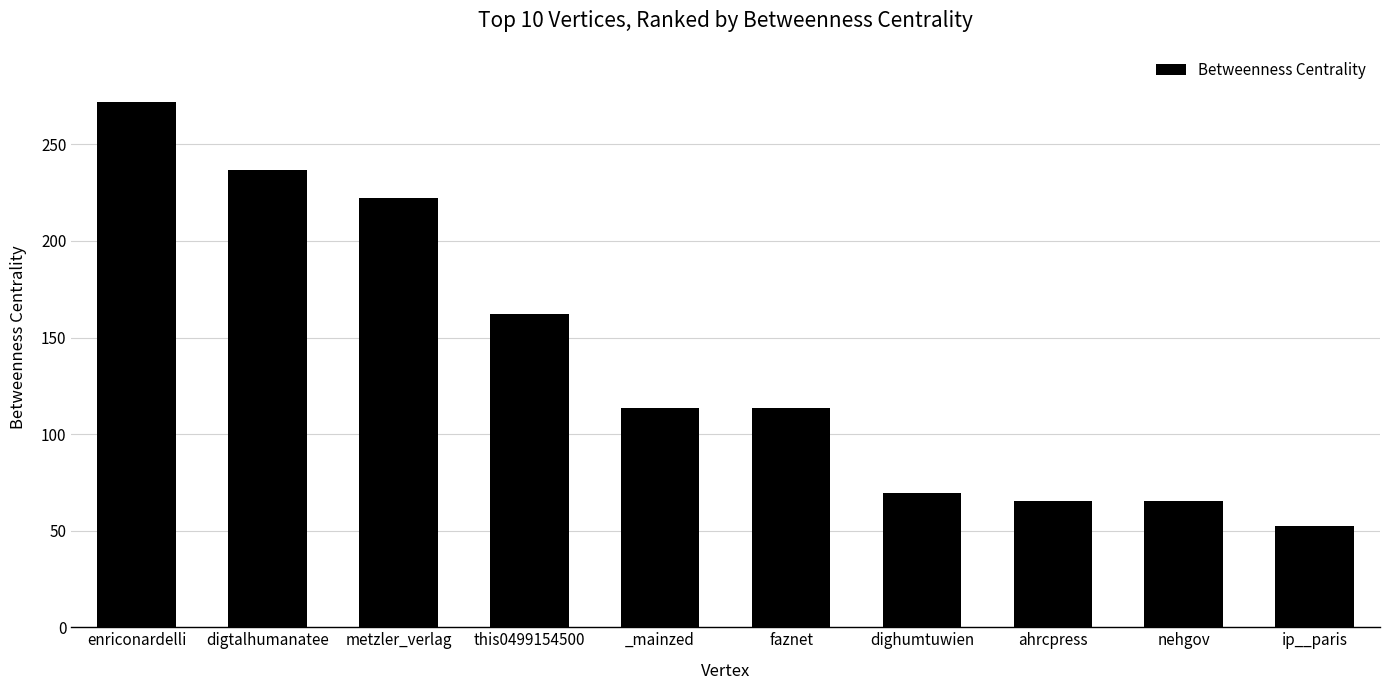

Reading right to left, list all the values displayed in this chart.

ip__paris=52.5	nehgov=65.5	ahrcpress=65.5	dighumtuwien=69.5	faznet=113.5	_mainzed=113.5	this0499154500=162.0	metzler_verlag=222.0	digtalhumanatee=236.7	enriconardelli=272.0